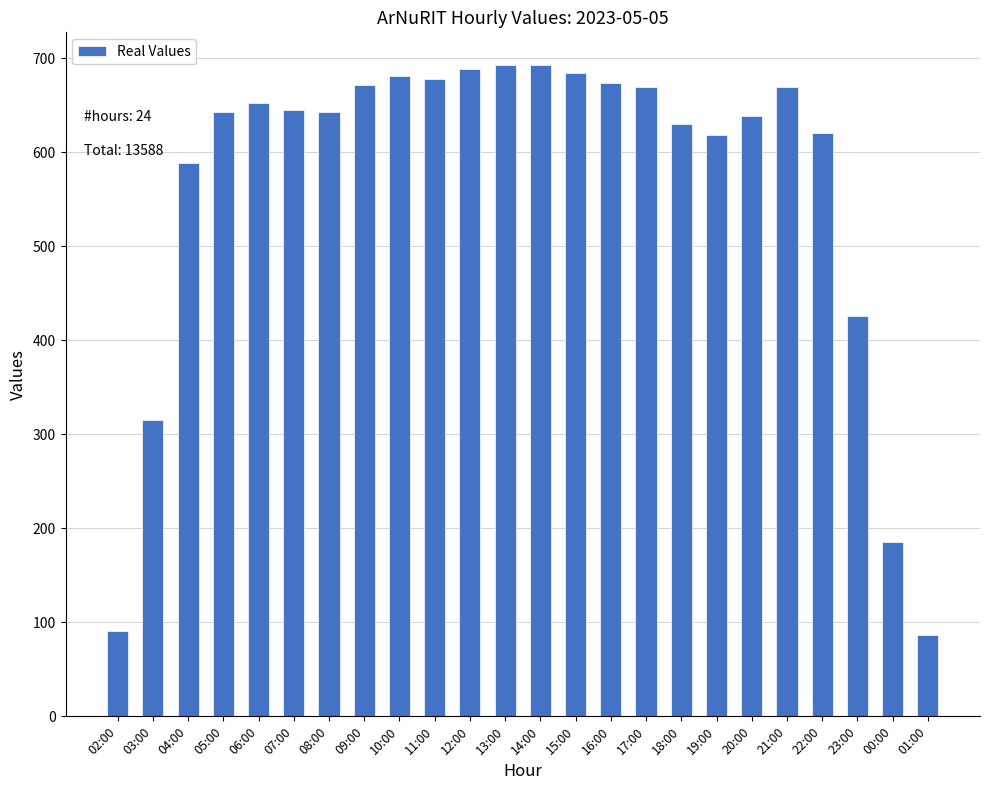

What is the difference between the maximum and minimum values?

606